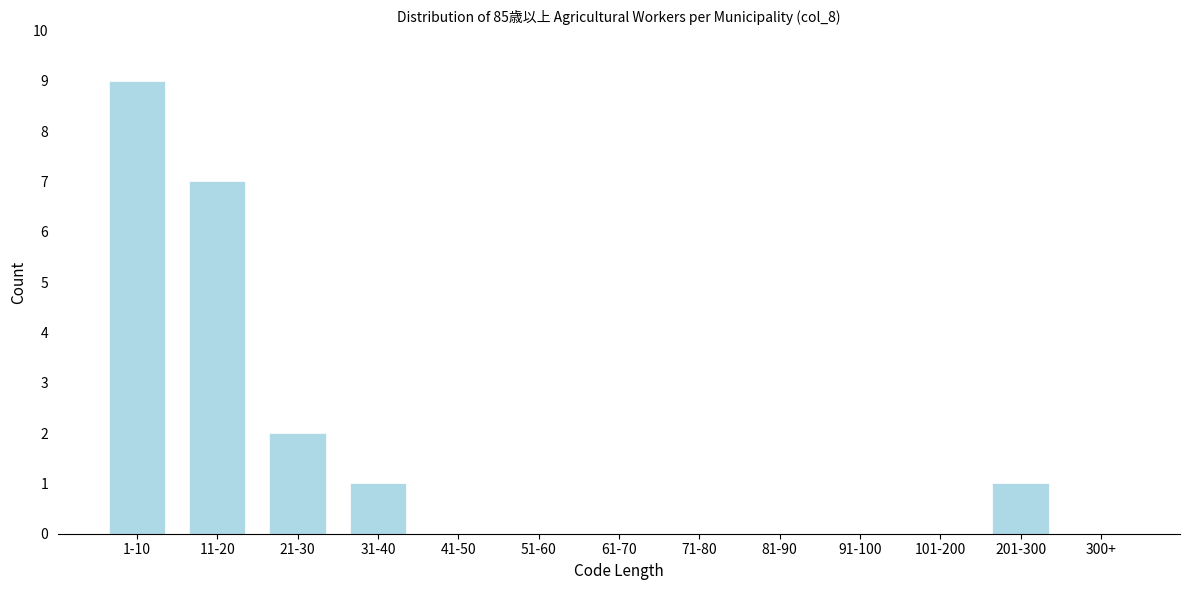

Reading left to right, extract all data points from this chart.

1-10=9	11-20=7	21-30=2	31-40=1	41-50=0	51-60=0	61-70=0	71-80=0	81-90=0	91-100=0	101-200=0	201-300=1	300+=0